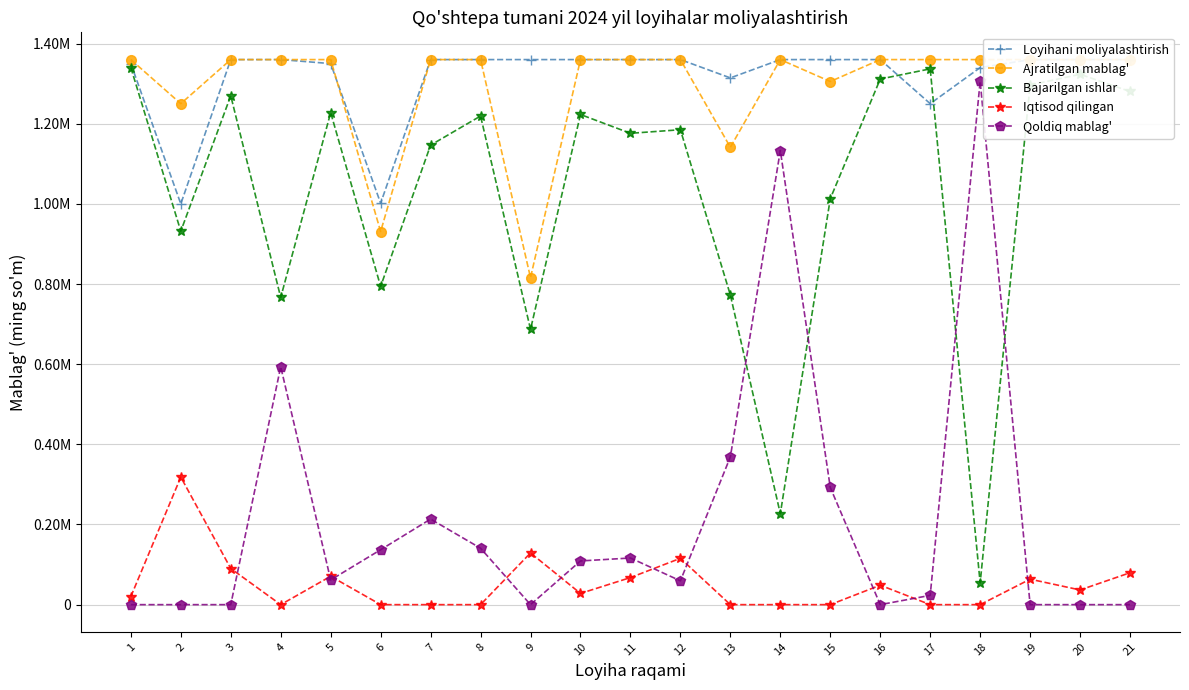

True or false: Loyihani moliyalashtirish and Iqtisod qilingan cross at least once.

False